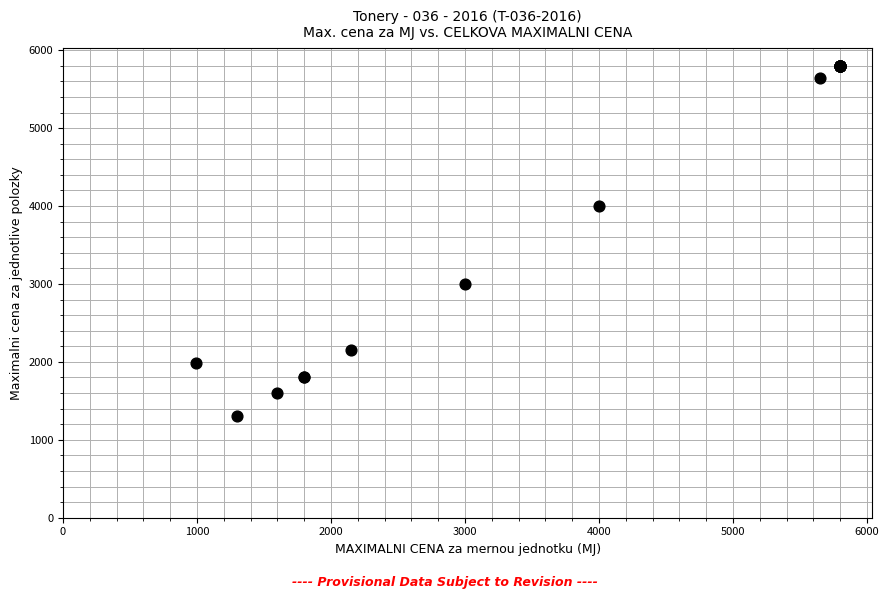

What Y value in the scatter plot is closest to 3550?

4000